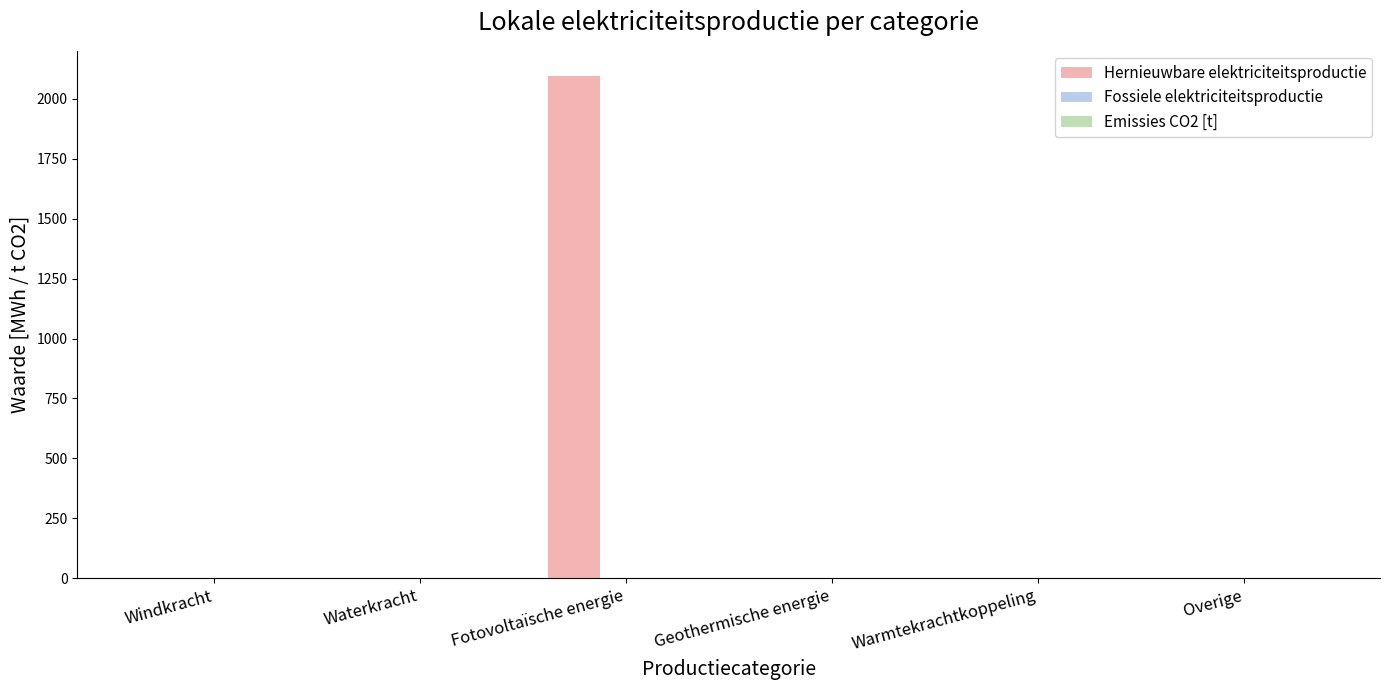

Between Windkracht and Fotovoltaïsche energie, which is larger?

Fotovoltaïsche energie